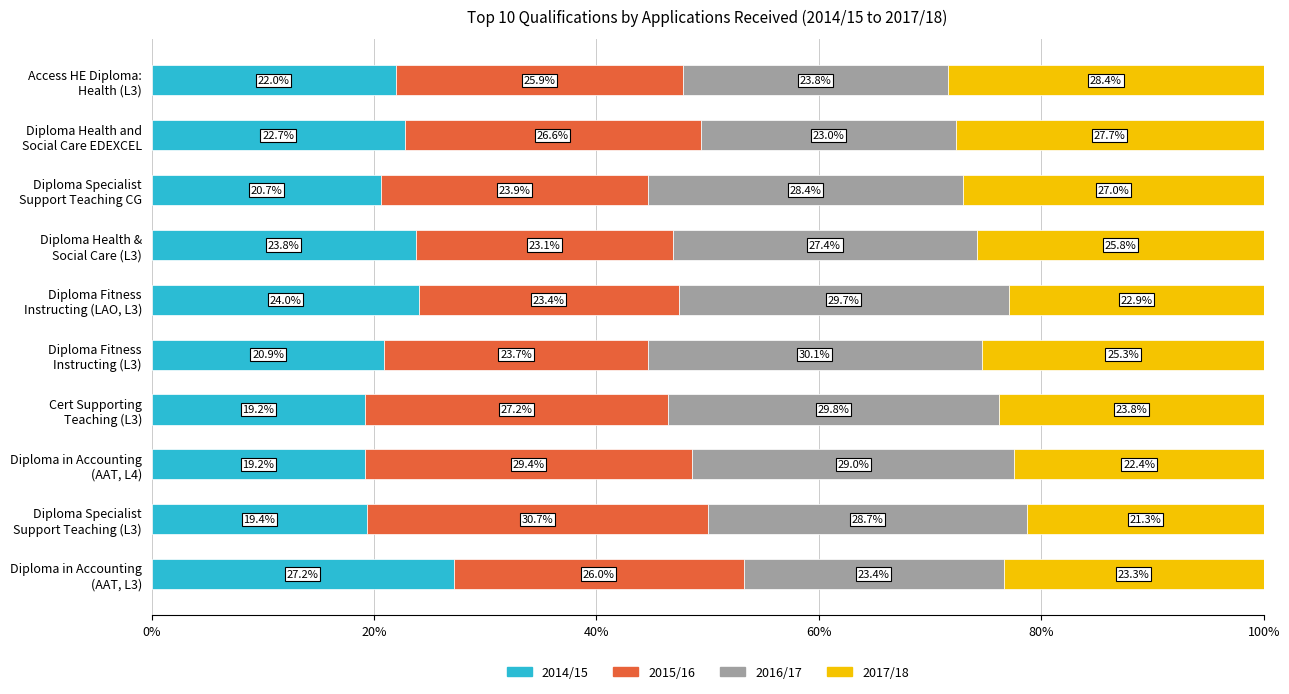

What is the sum of all 2014/15 values?

219.1